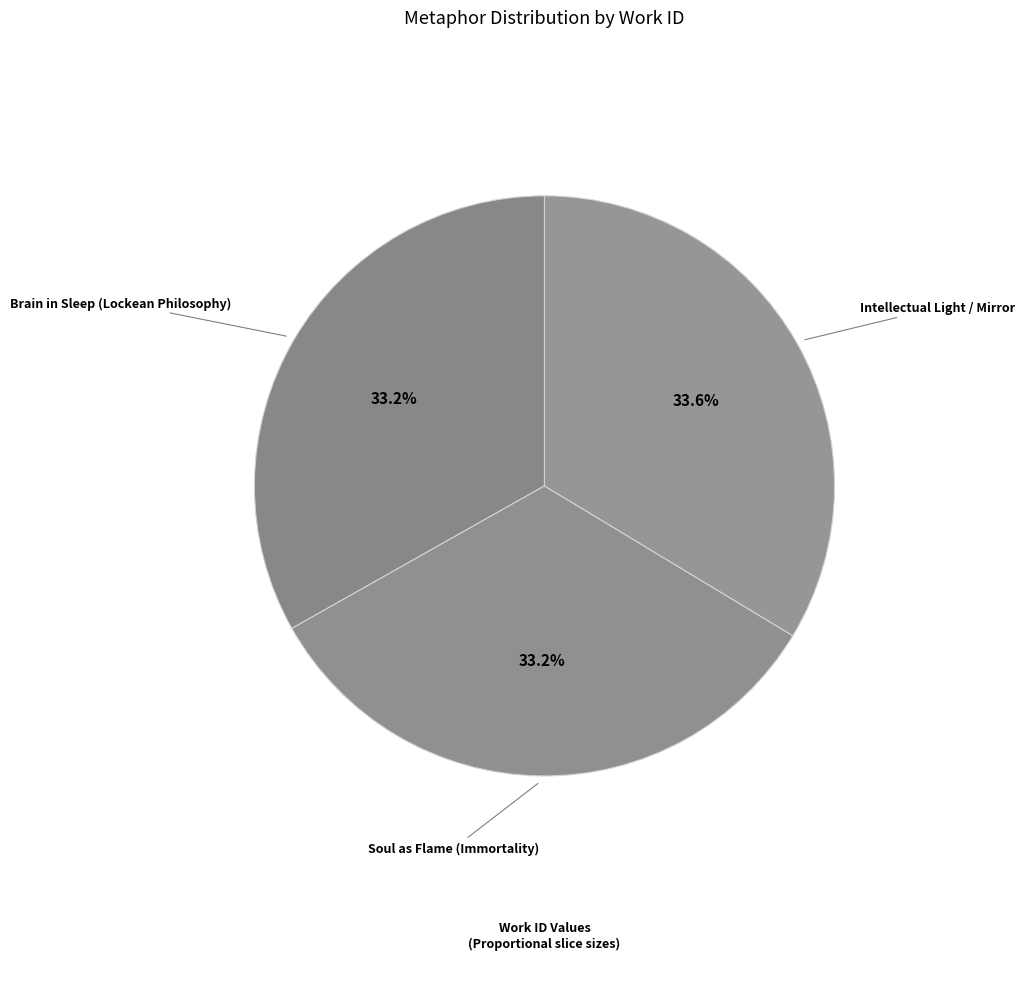

What is the ratio of the value at Intellectual Light / Mirror to the value at Brain in Sleep (Lockean Philosophy)?

1.0